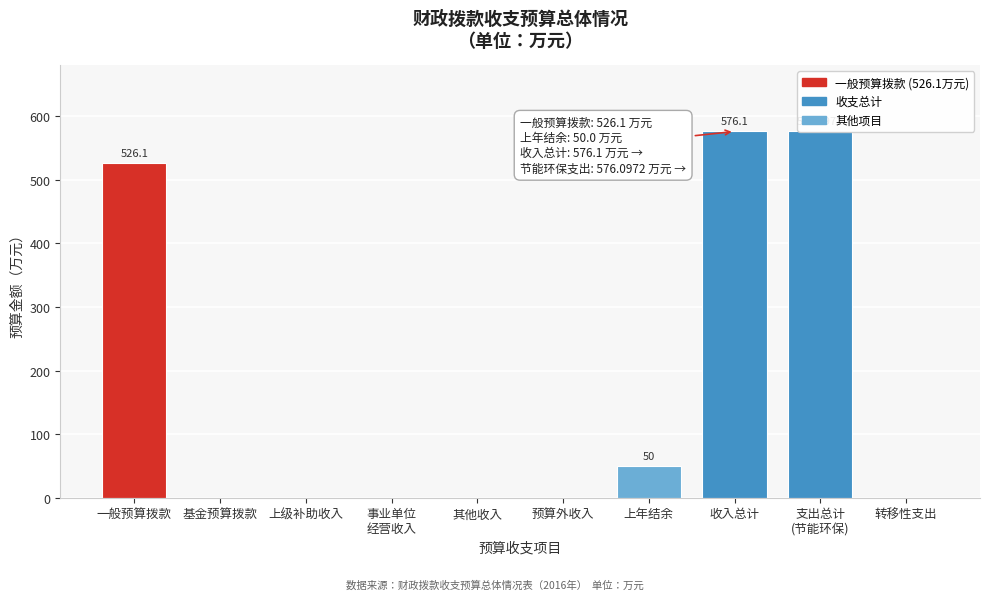

What is the sum of the values at 转移性支出 and 一般预算拨款?

526.1